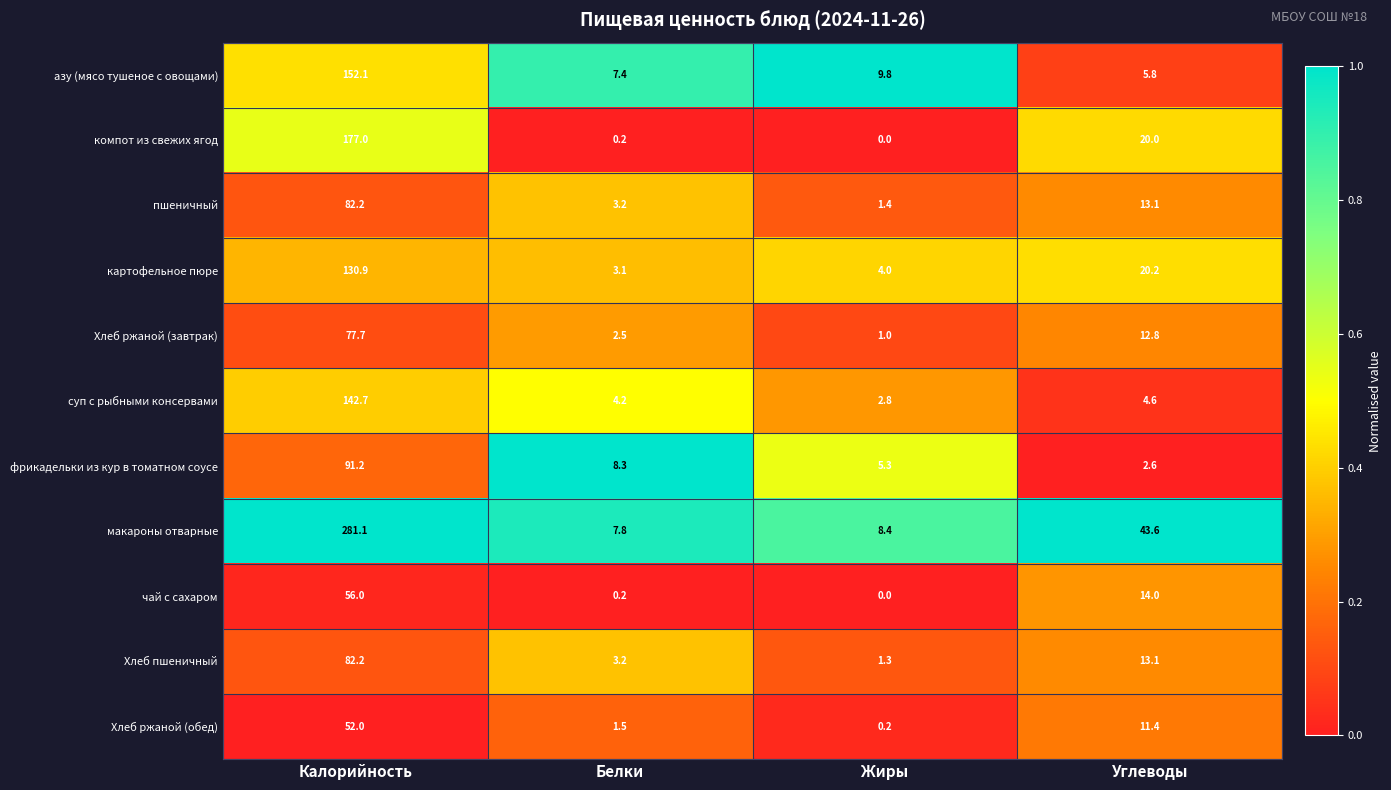

What is the greatest value displayed?

281.1